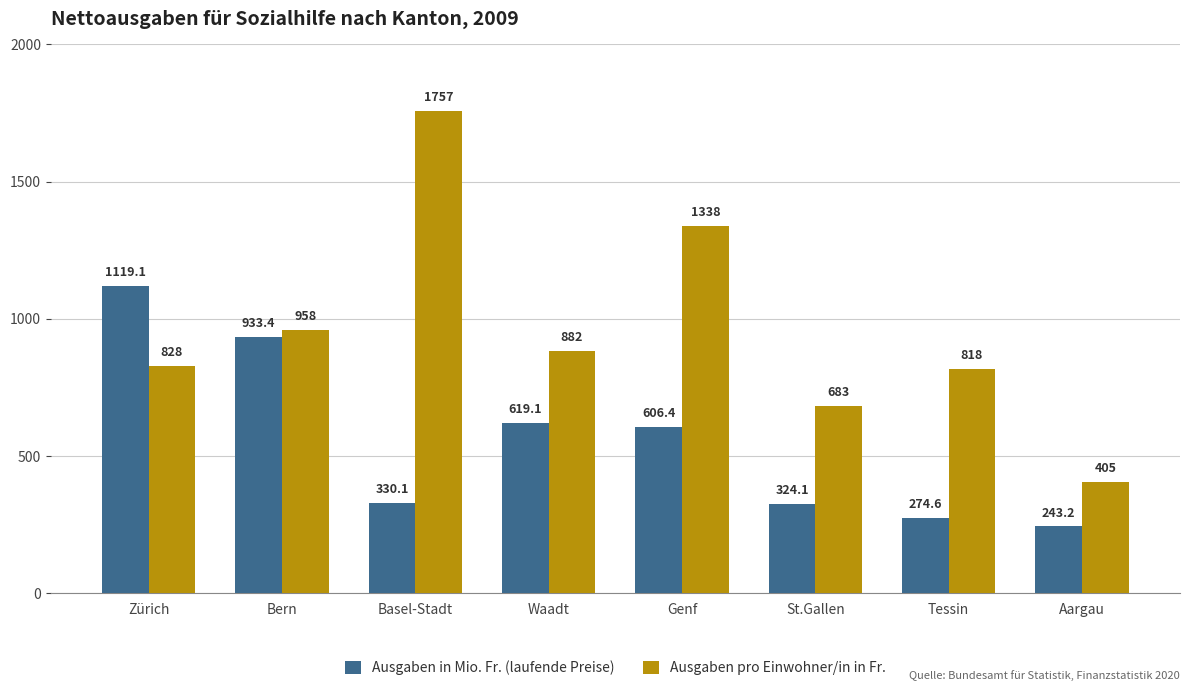

Which category has the lowest value in the Ausgaben in Mio. Fr. (laufende Preise) series?

Aargau